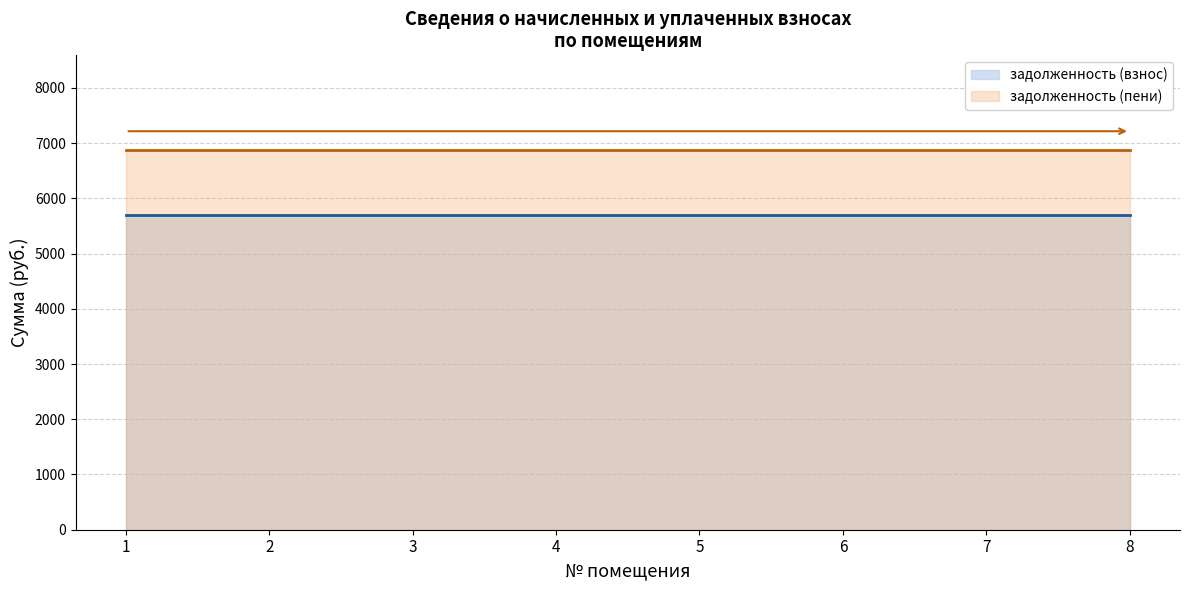

Is it true that задолженность (взнос) equals 9385.8 at 3?

False